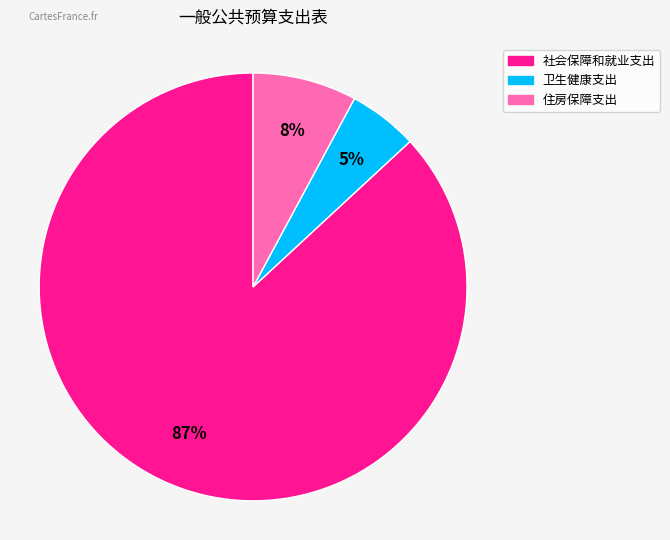

To the nearest percent, what is the difference between the largest and smallest slice percentages?

82%